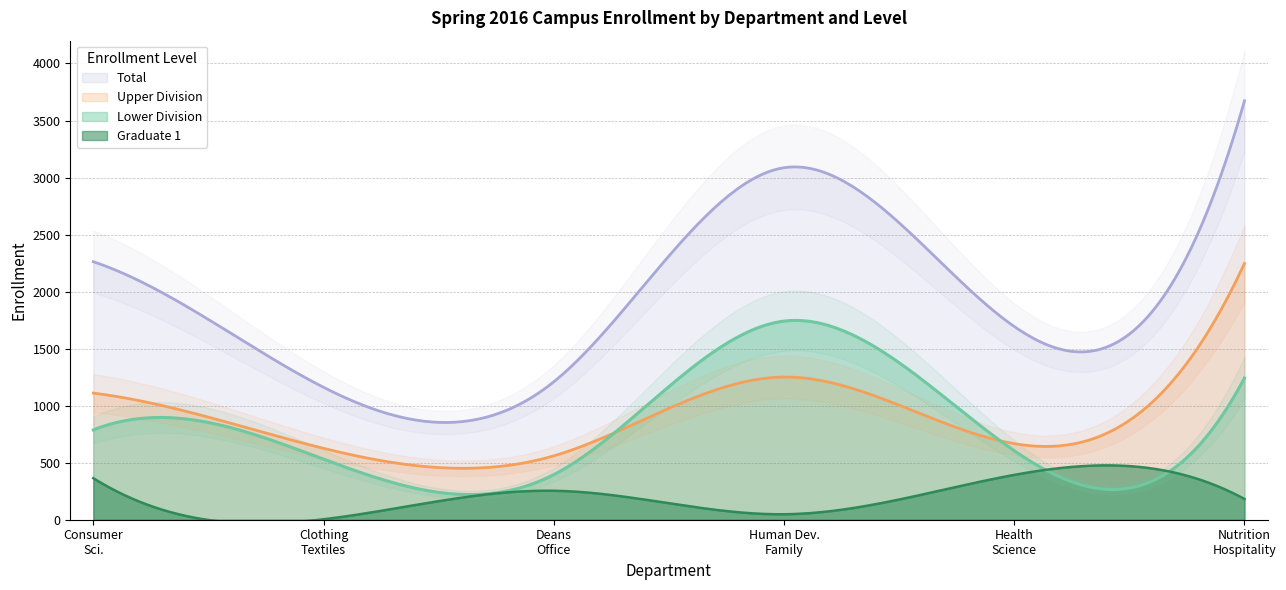

How many lines are shown in the chart?

4